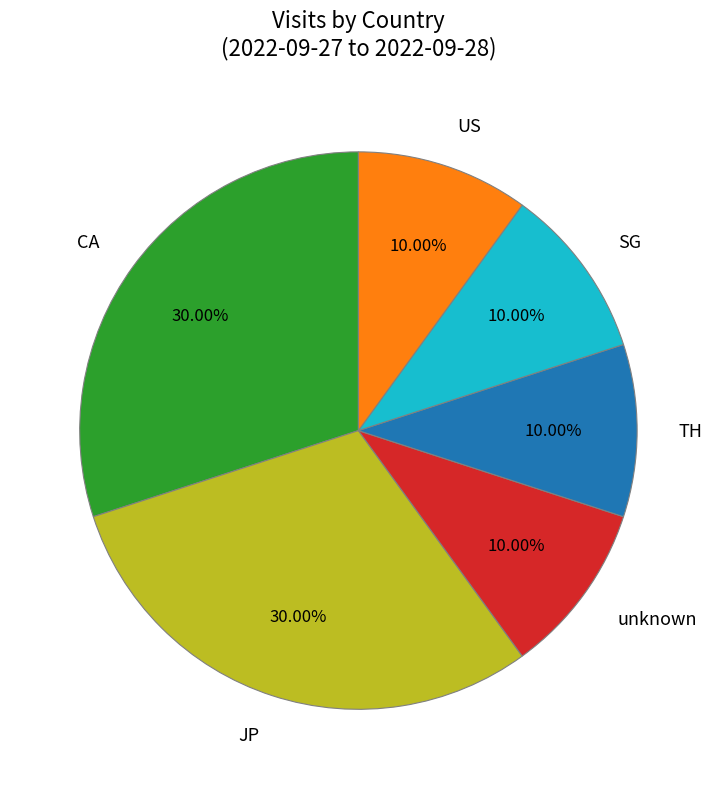

To the nearest percent, what portion does US represent?

10%